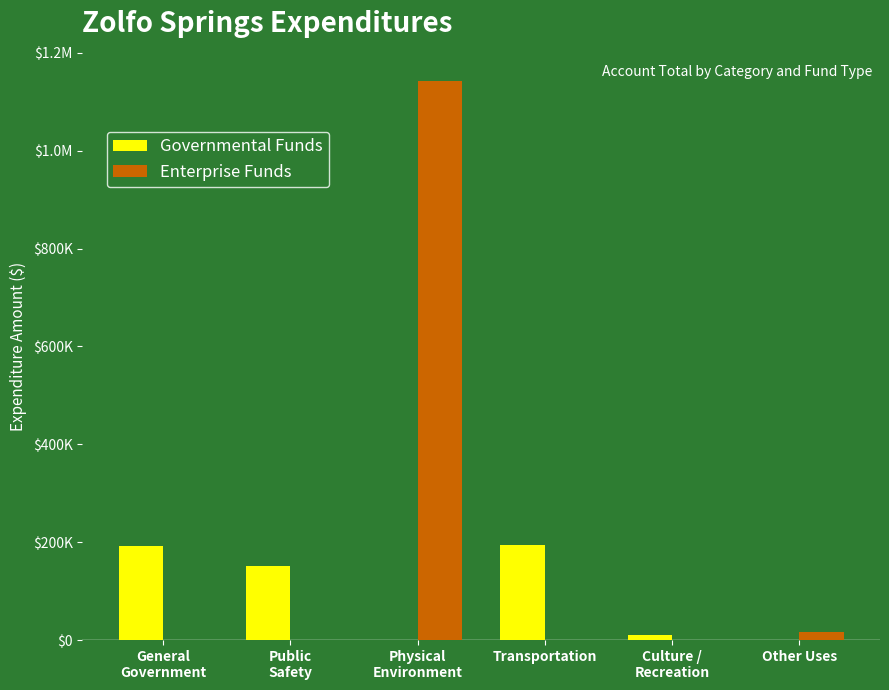

What is the sum of the Enterprise Funds values at General
Government and Other Uses?

16503